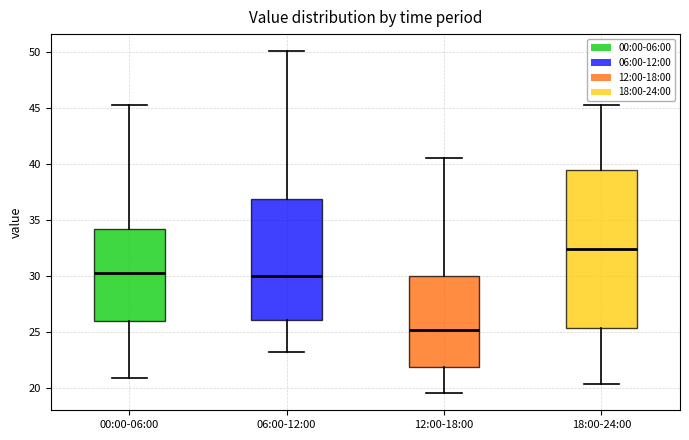

Reading left to right, read every box against the y-axis: the position of its median line, the range the box covers, and the ends of its whiskers. The values are not printed on the chart, so give them approximately, as read against the axis.

00:00-06:00: median 30.5, box 26.0 to 34.0, whiskers 21.0 to 45.5
06:00-12:00: median 30.0, box 26.0 to 37.0, whiskers 23.0 to 50.0
12:00-18:00: median 25.0, box 22.0 to 30.0, whiskers 19.5 to 40.5
18:00-24:00: median 32.5, box 25.5 to 39.5, whiskers 20.5 to 45.5